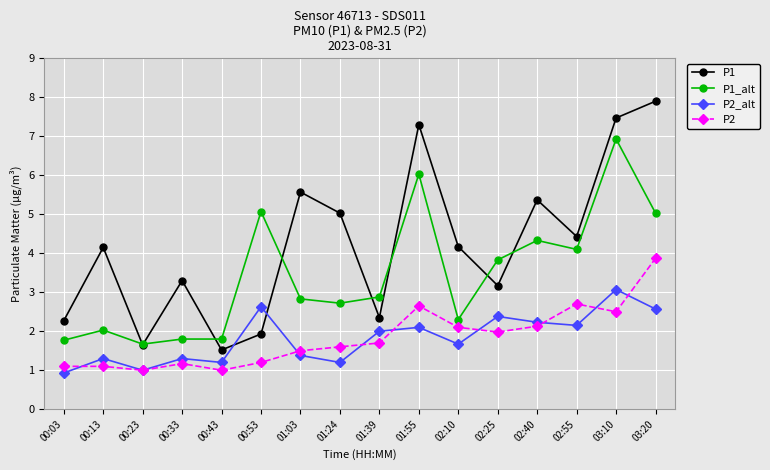

What is the difference between the second highest and second lowest values in the P2_alt series?

1.6